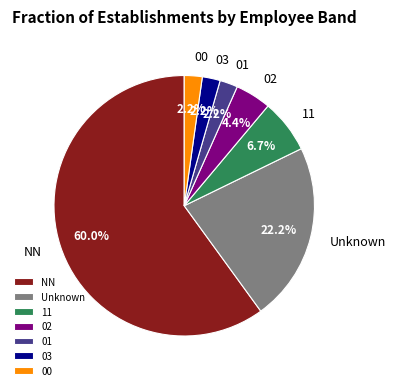

Do 00 and 03 together represent more than half of the pie?

No